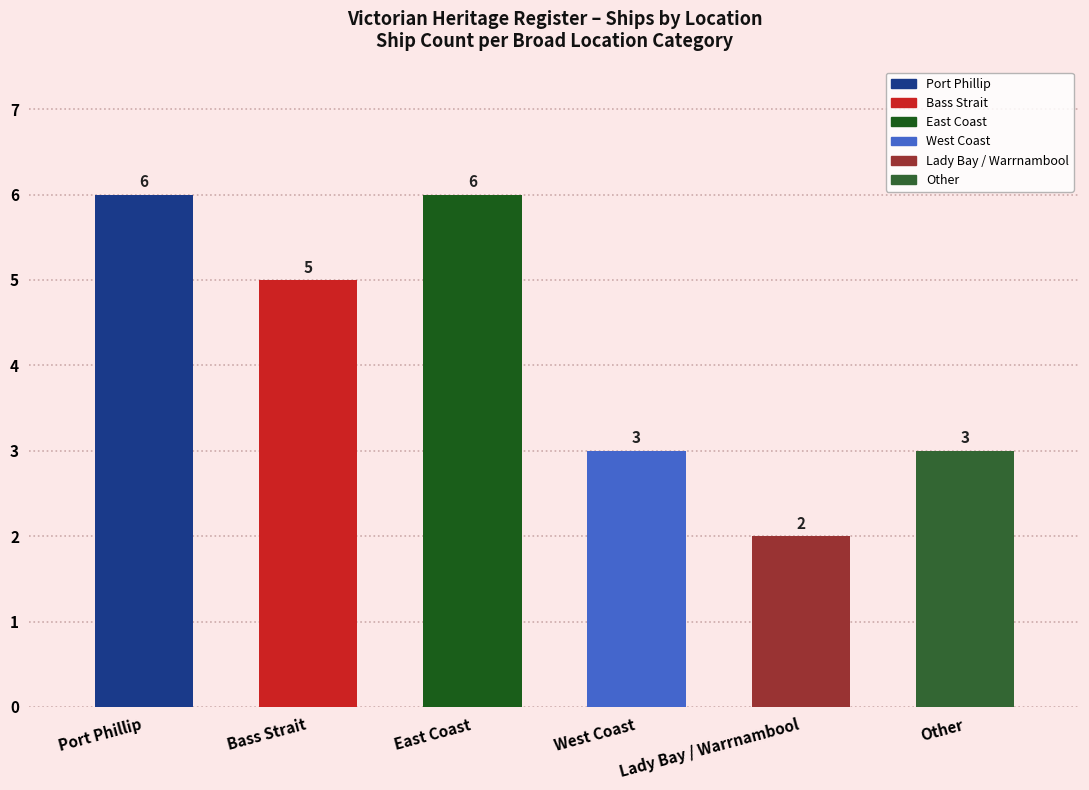

Reading left to right, what are all the values shown in this chart?

Port Phillip=6	Bass Strait=5	East Coast=6	West Coast=3	Lady Bay / Warrnambool=2	Other=3